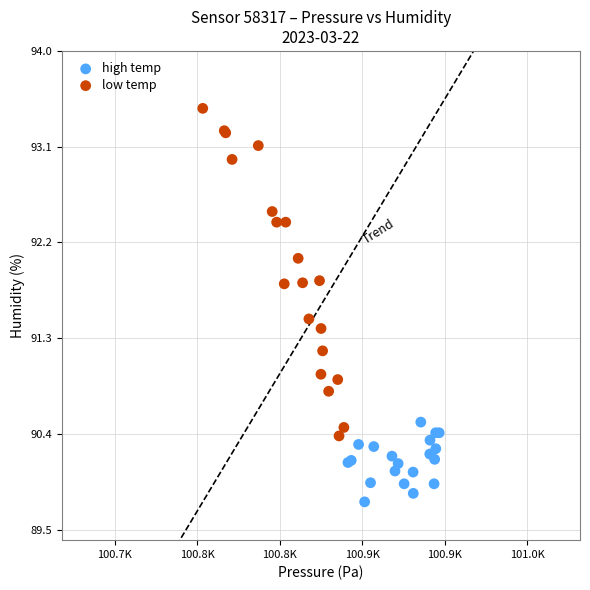

What are all the series names shown in the legend?

high temp, low temp